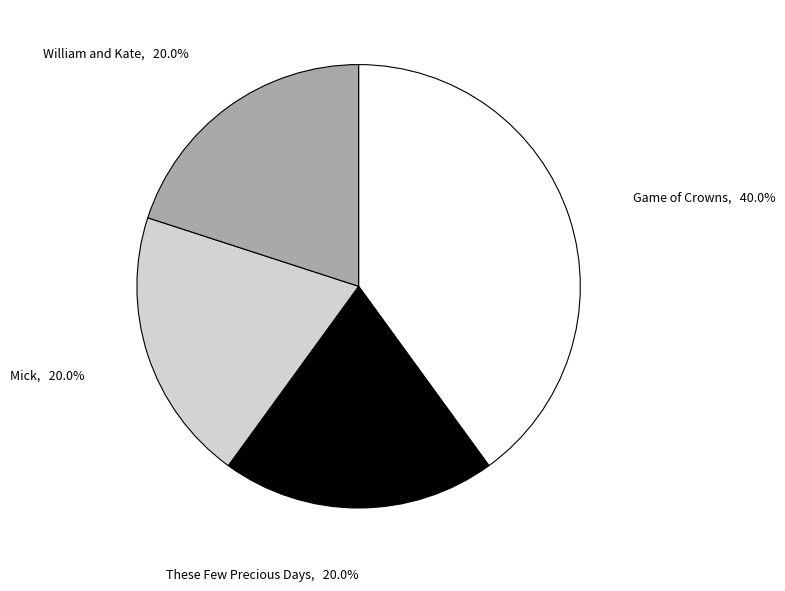

Does any single category account for the majority?

No